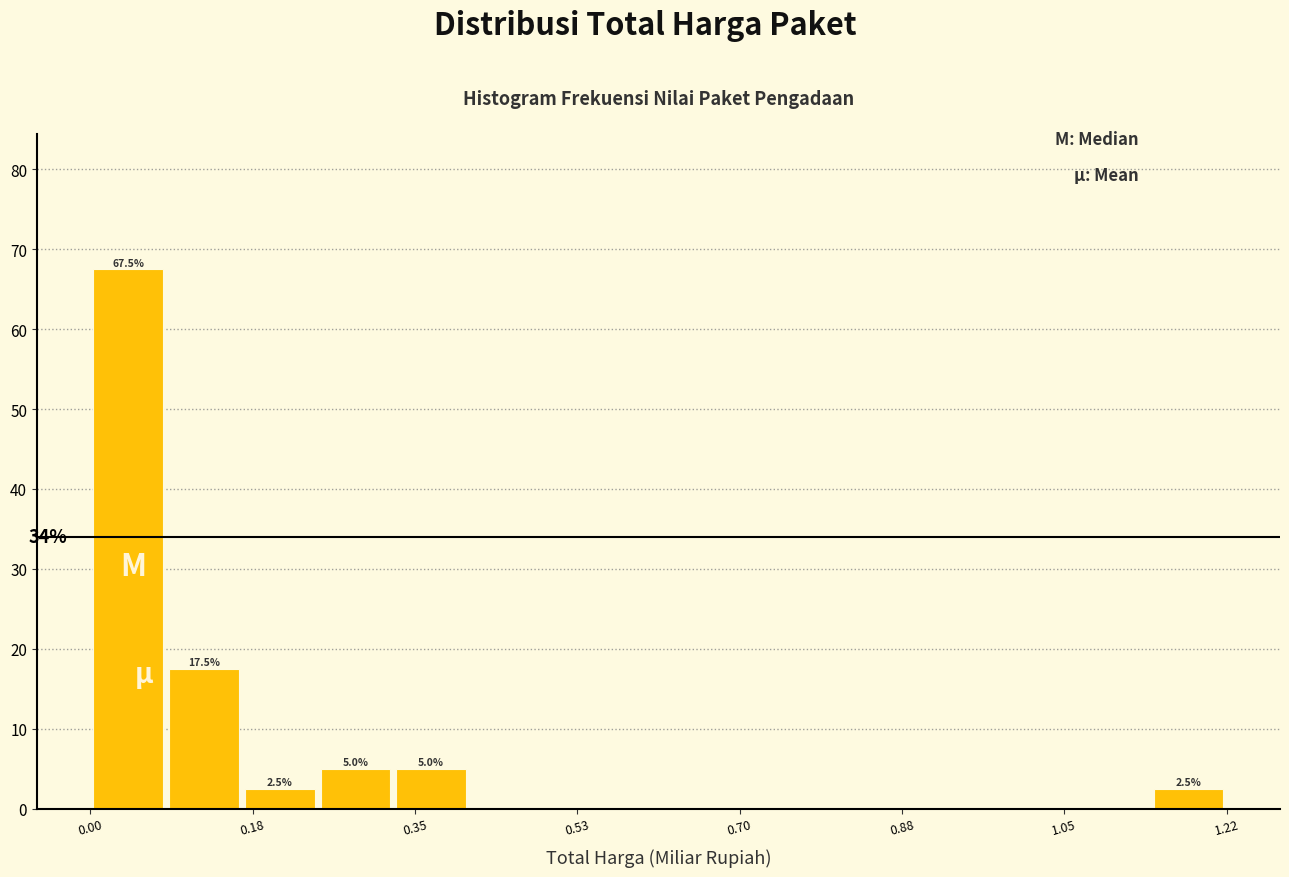

Over which range of the x-axis is the bar tallest?

0.00 to 0.08